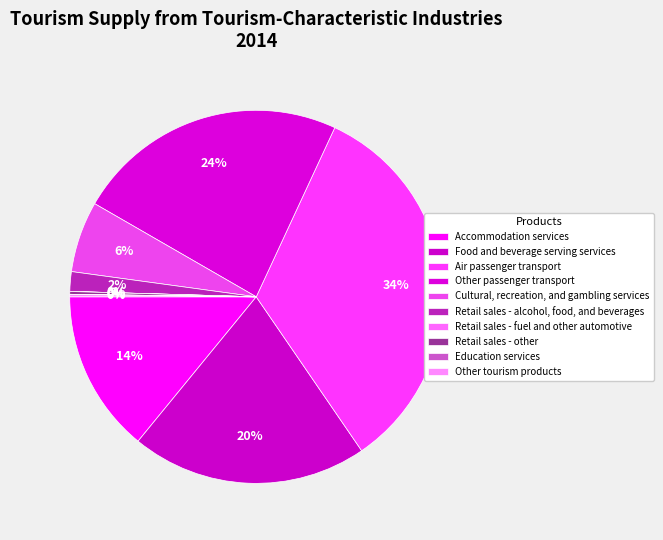

Does Other passenger transport account for over 50% of the chart?

No